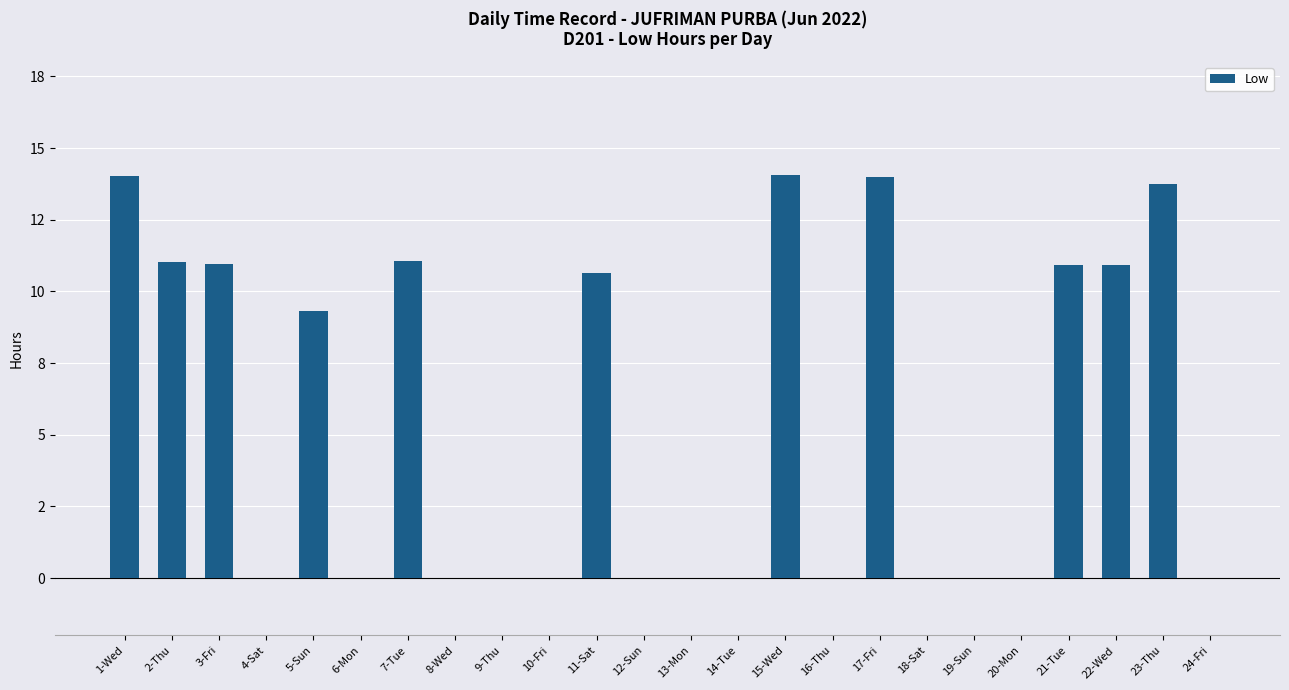

True or false: the data shows 6.8 at 24-Fri.

False